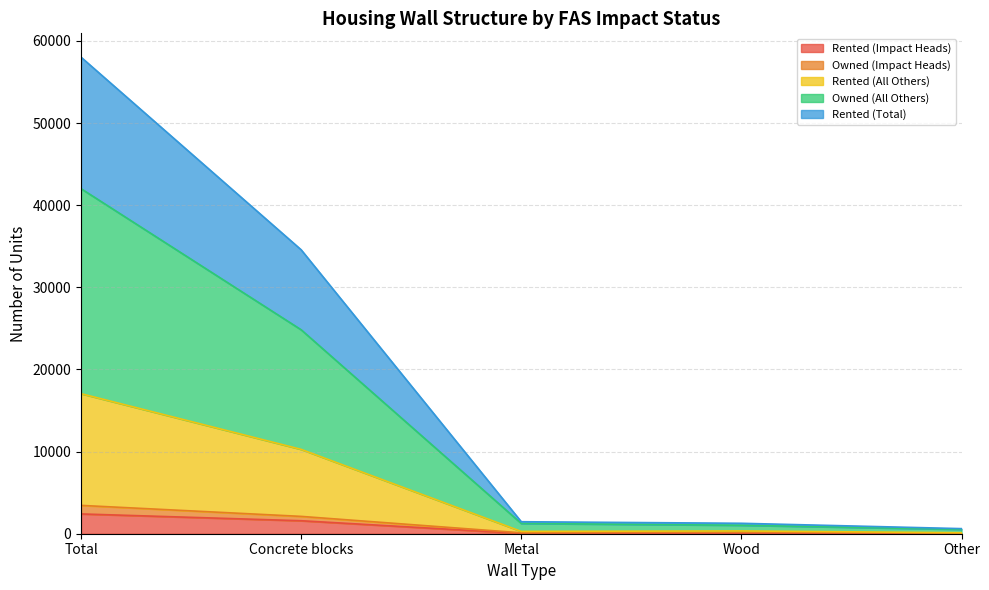

Rank the categories by Rented (Impact Heads) value from lowest to highest.

Other, Metal, Wood, Concrete blocks, Total